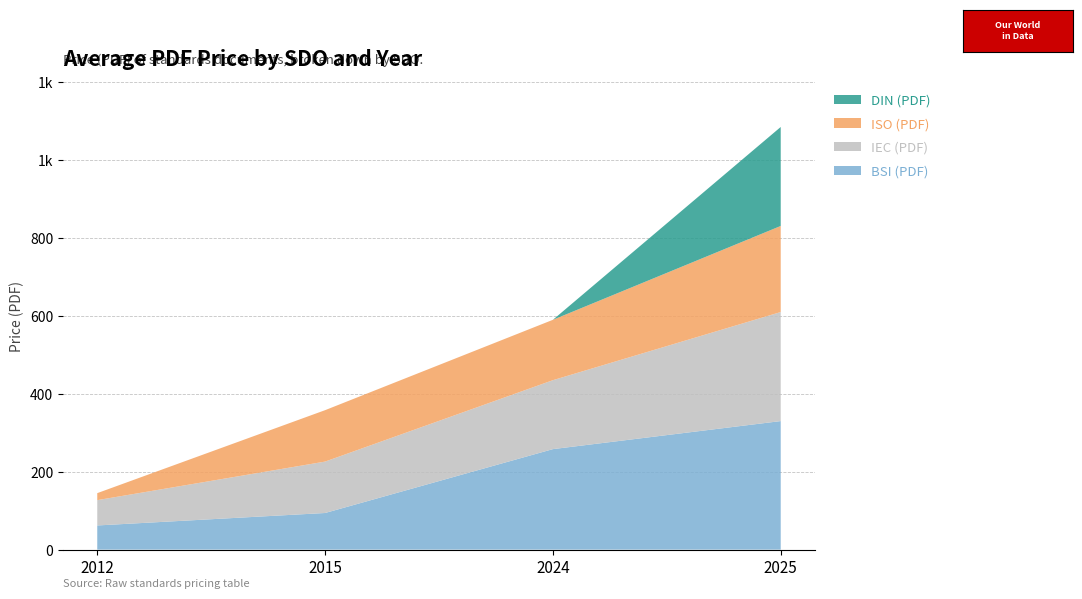

Reading right to left, extract all data points from this chart.

BSI (PDF): 330.0	258.0	94.0	62.0
IEC (PDF): 280.0	177.0	132.0	65.0
ISO (PDF): 221.0	155.0	132.0	18.0
DIN (PDF): 254.1	0.0	0.0	0.0